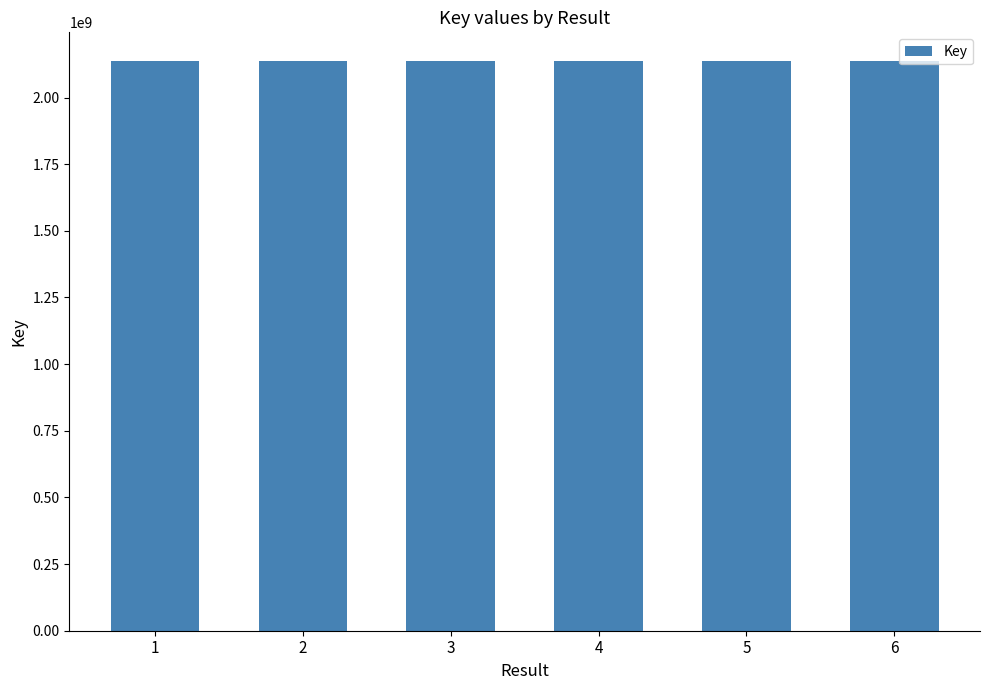

What is the value of the 3rd bar from the left?

2137693833